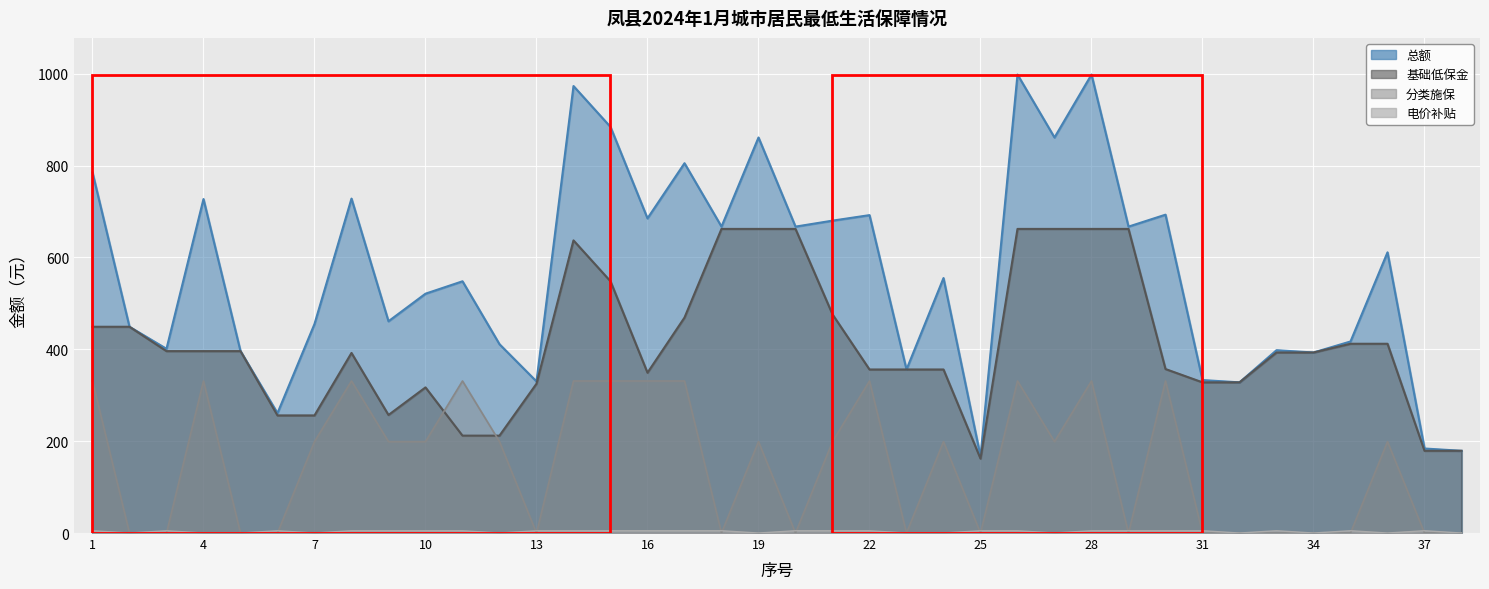

Reading left to right, list all the values displayed in this chart.

基础低保金: 449	449	396	396	396	256	256	392	257	317	212	212	325	637	548	349	469	662	662	662	476	356	356	356	162	662	662	662	662	357	328	328	393	393	412	412	179	179
分类施保: 331	0	0	331	0	0	199	331	199	199	331	199	0	331	331	331	331	0	199	0	199	331	0	199	0	331	199	331	0	331	0	0	0	0	0	199	0	0
电价补贴: 5	0	5	0	0	5	0	5	5	5	5	0	5	5	5	5	5	5	0	5	5	5	0	0	5	5	0	5	5	5	5	0	5	0	5	0	5	0
总额: 785	449	401	727	396	261	455	728	461	521	548	411	330	973	884	685	805	667	861	667	680	692	356	555	167	998	861	998	667	693	333	328	398	393	417	611	184	179